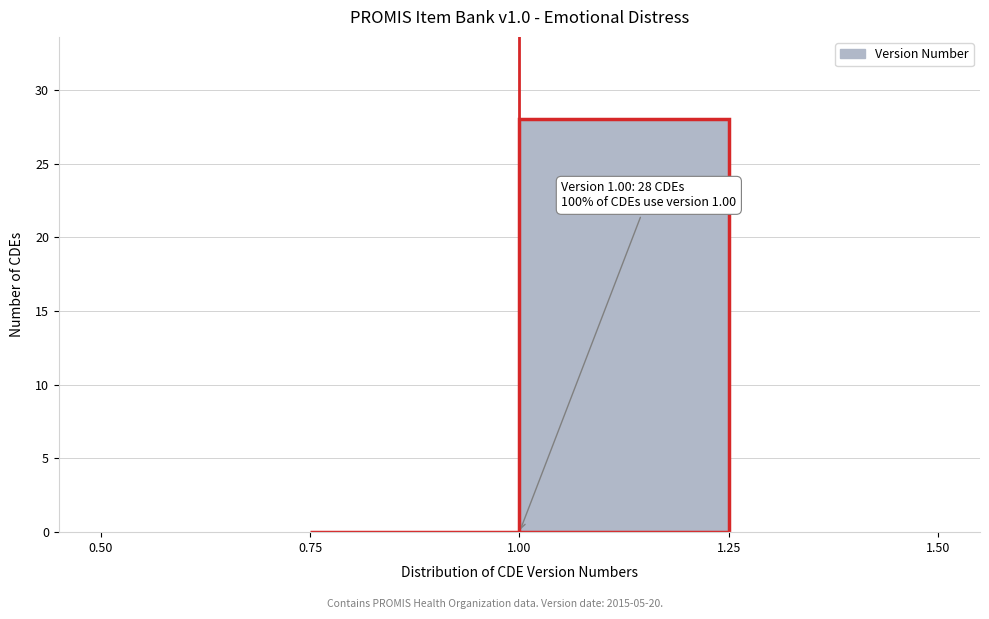

Over which range of the x-axis is the bar tallest?

1.00 to 1.25